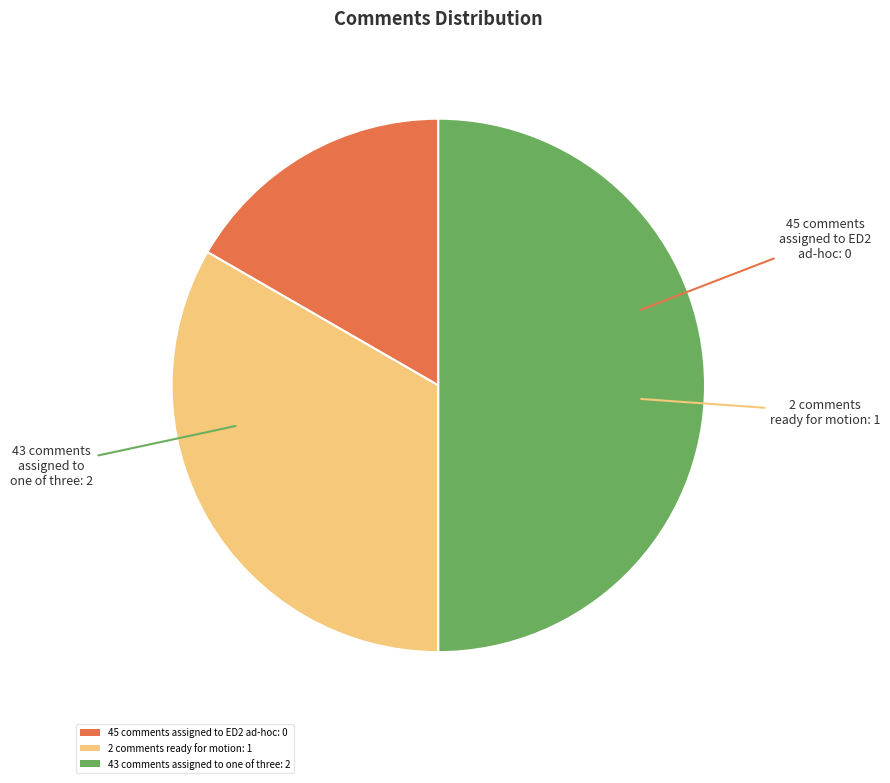

Rank the categories by value from highest to lowest.

43 comments assigned to one of three: 2, 2 comments ready for motion: 1, 45 comments assigned to ED2 ad-hoc: 0